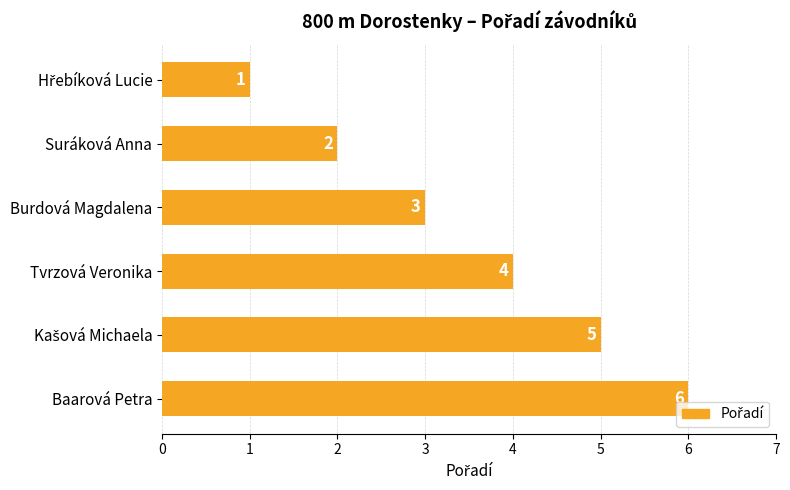

At which label is the value closest to 3?

Burdová Magdalena